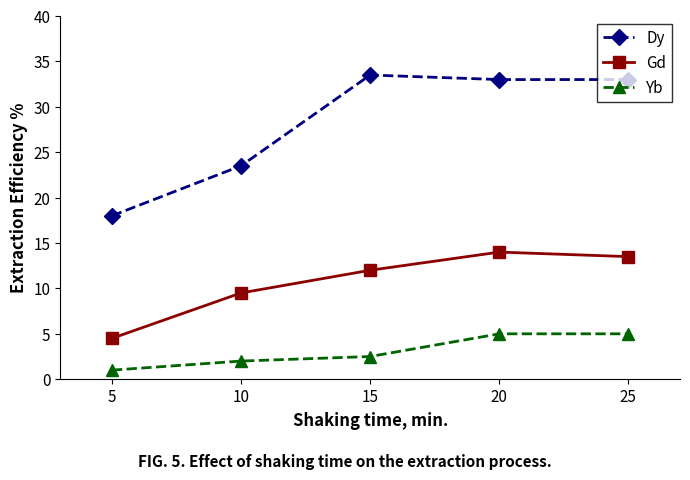

True or false: Gd and Yb cross at least once.

False